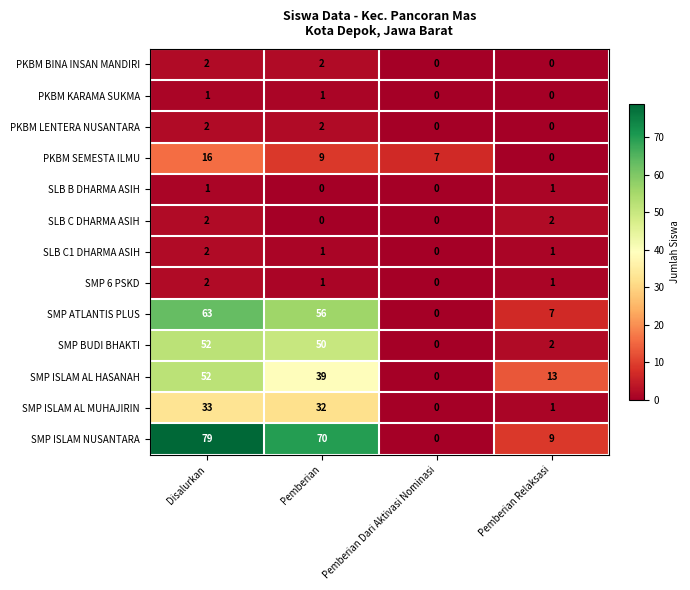

At which label does SMP ISLAM AL MUHAJIRIN first exceed 32?

Disalurkan